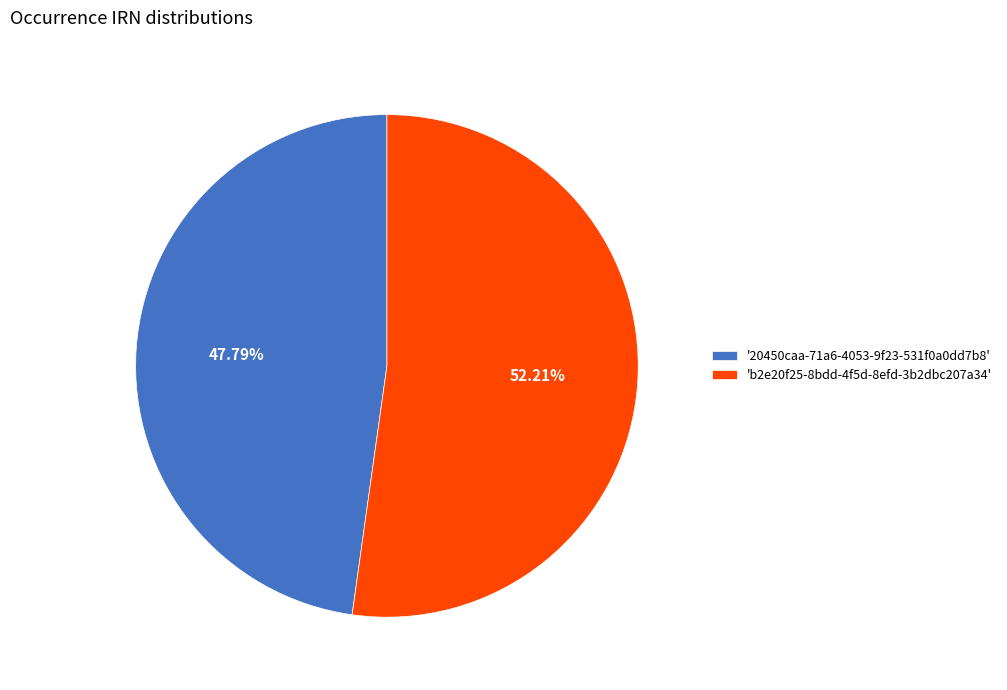

How many segments does this pie chart have?

2